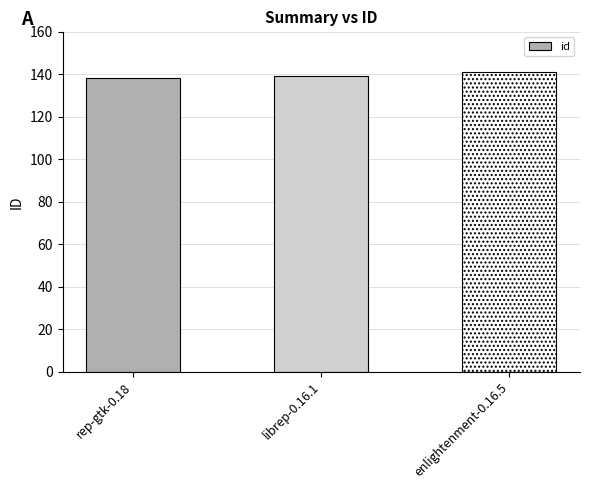

What position from the left is enlightenment-0.16.5?

3